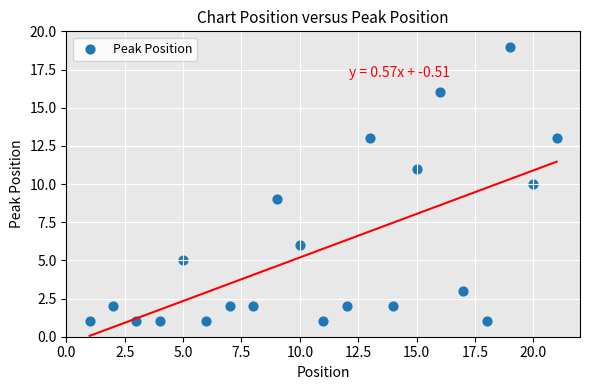

What is the range of Y values (max minus min)?

18